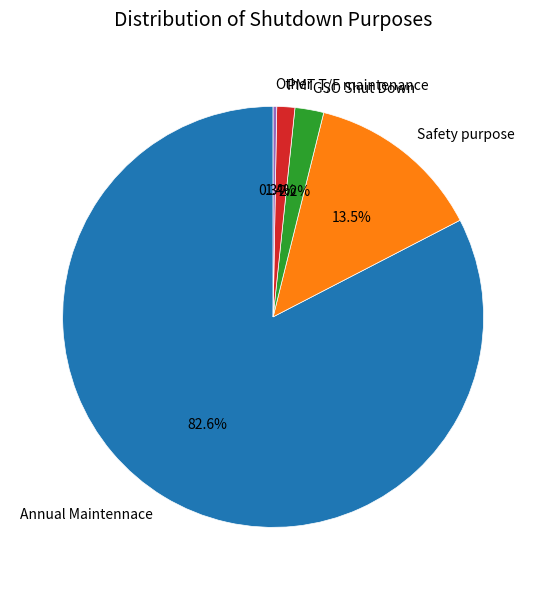

Which slice is the largest?

Annual Maintennace